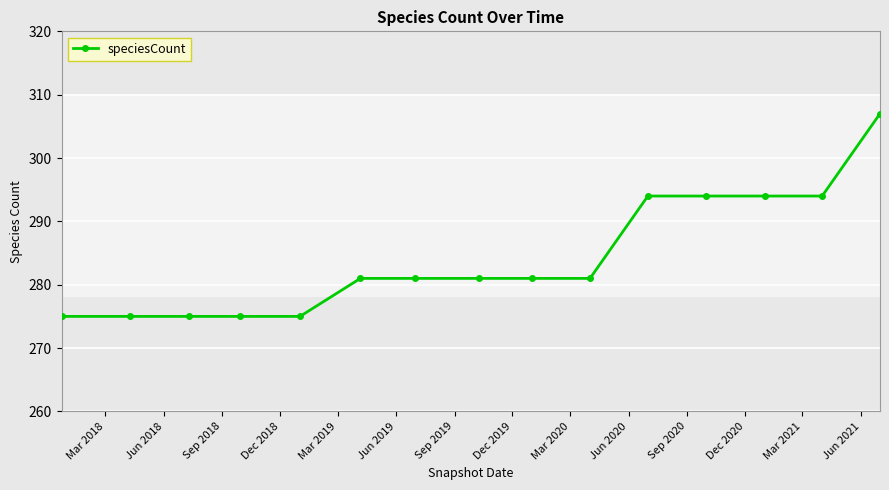

Count the number of categories in the chart.

15